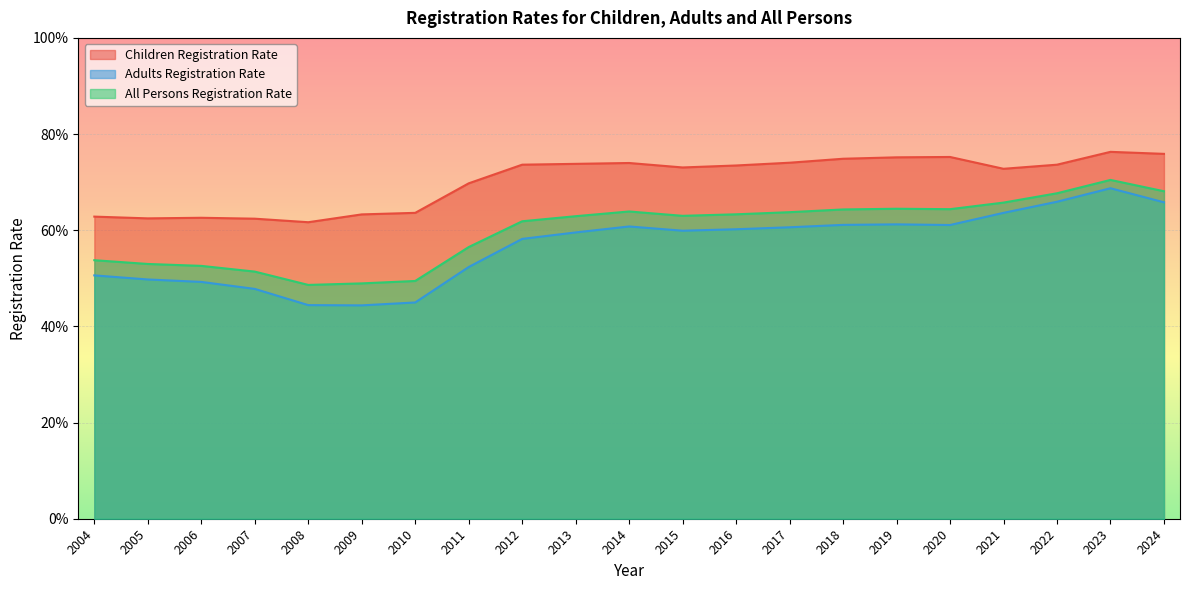

Which series has the largest range (max minus min)?

Adults Registration Rate